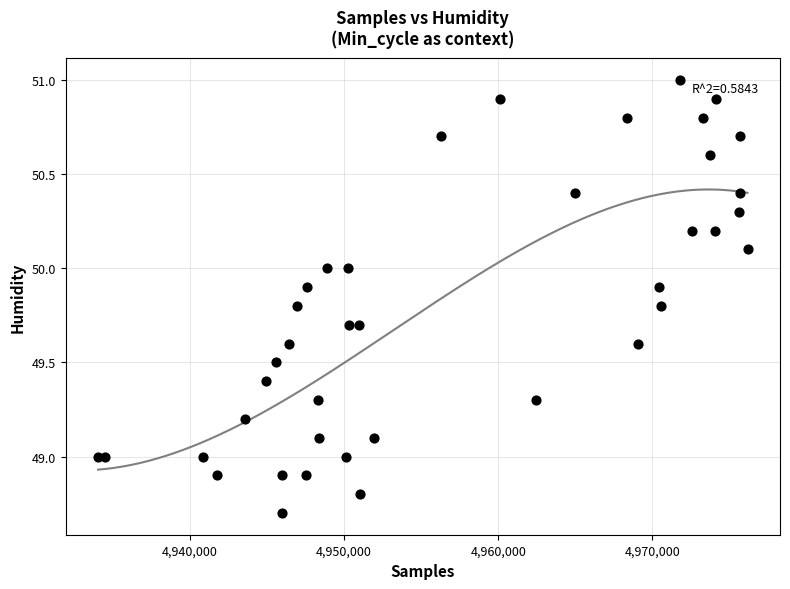

What is the range of Y values (max minus min)?

2.3